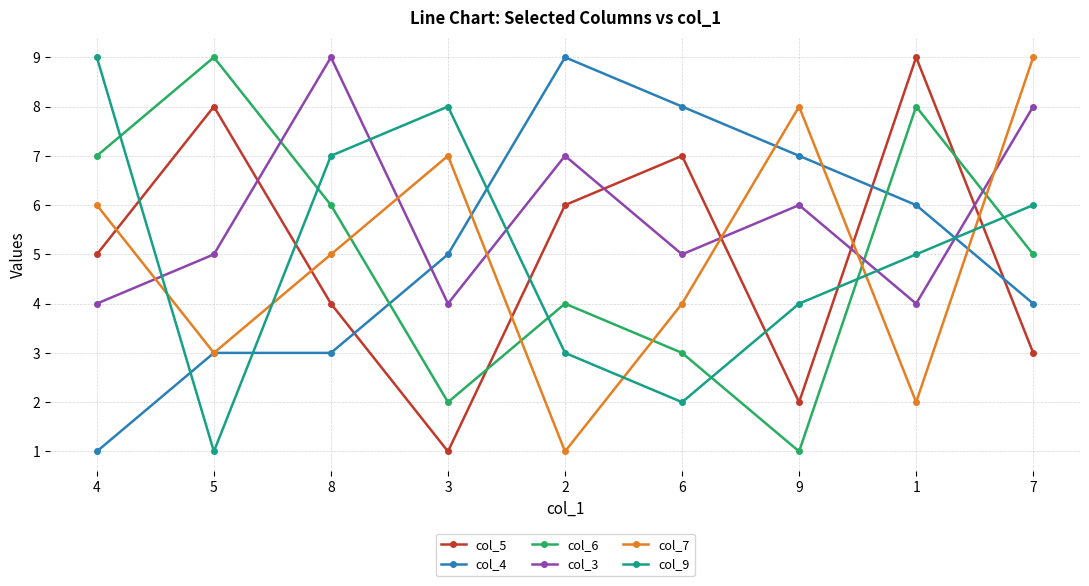

What is the value of the col_4 point at the 3rd from the left?

3